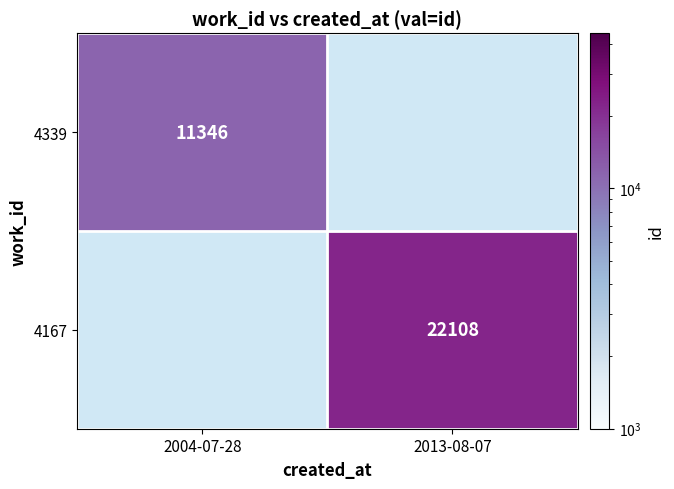

Between 2013-08-07 and 2004-07-28, which is larger?

2004-07-28